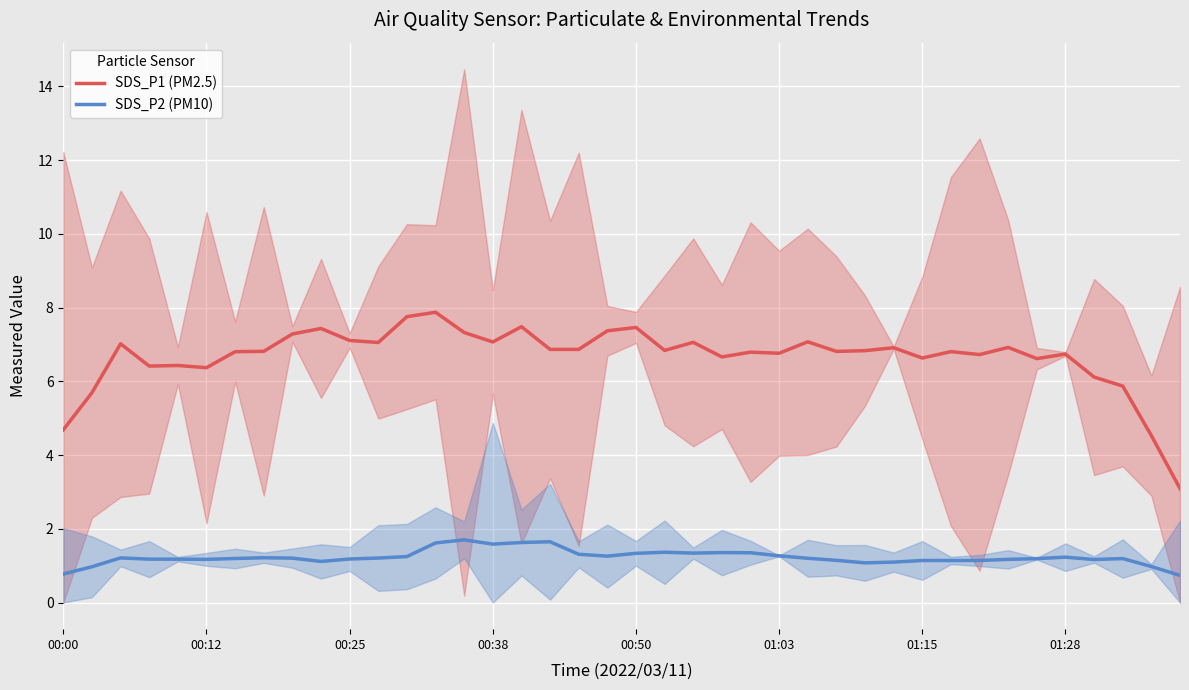

True or false: SDS_P1 (PM2.5) and SDS_P2 (PM10) intersect in this chart.

False